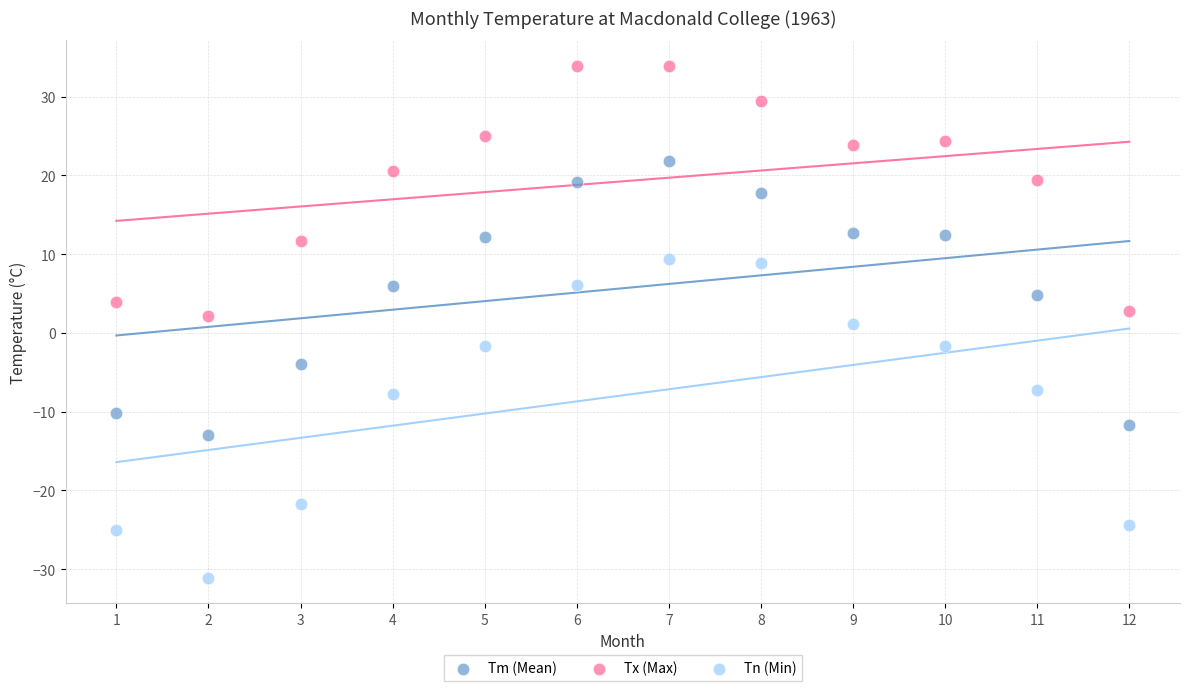

What are all the series names shown in the legend?

Tm (Mean), Tx (Max), Tn (Min)